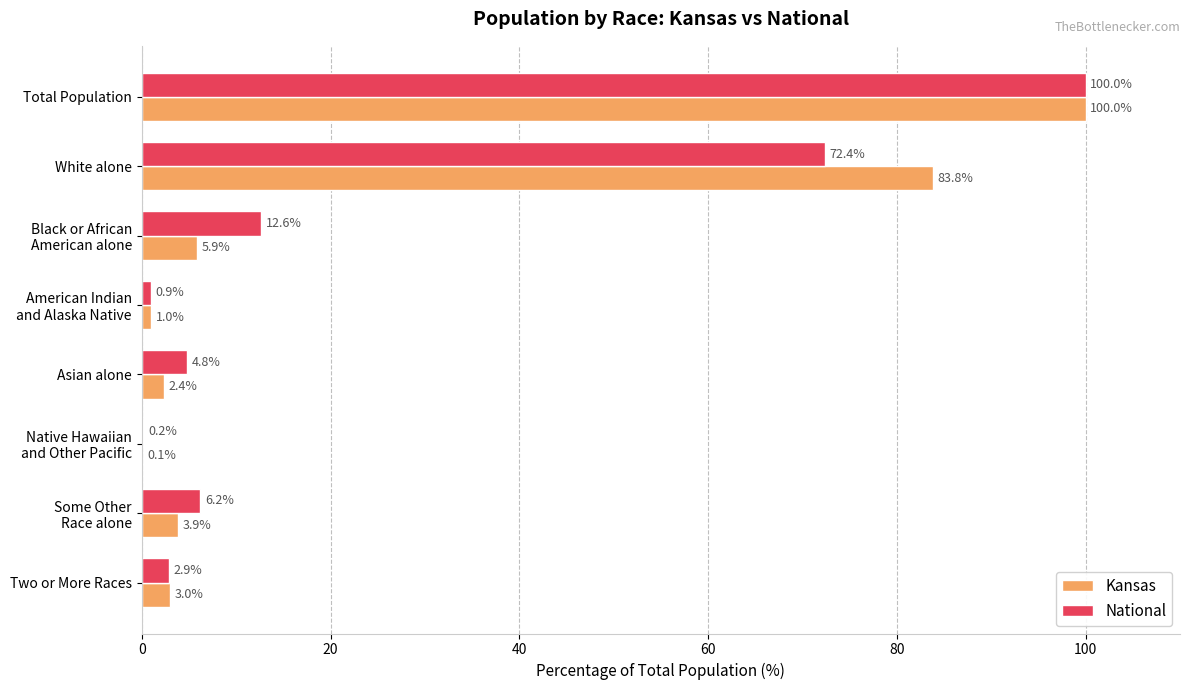

At which category is the sum across all series the highest?

Total Population